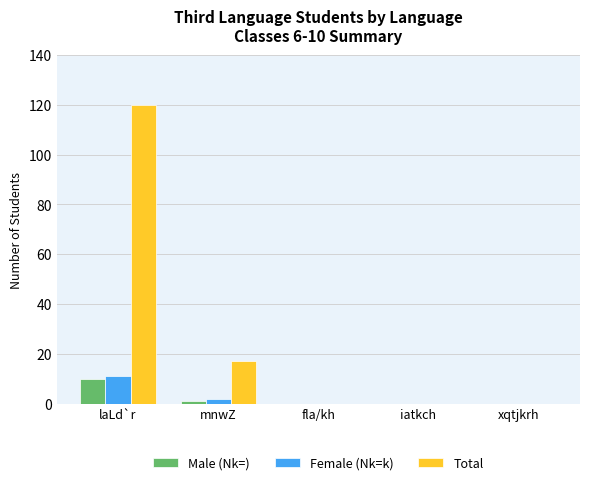

What is the sum of all Total values?

137